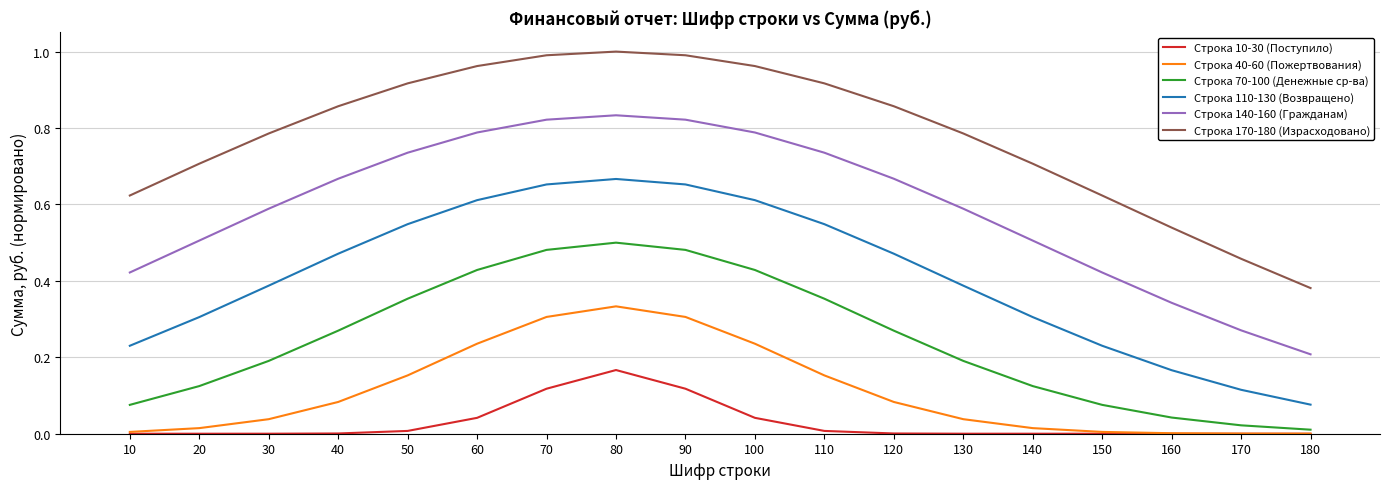

How many lines are shown in the chart?

6